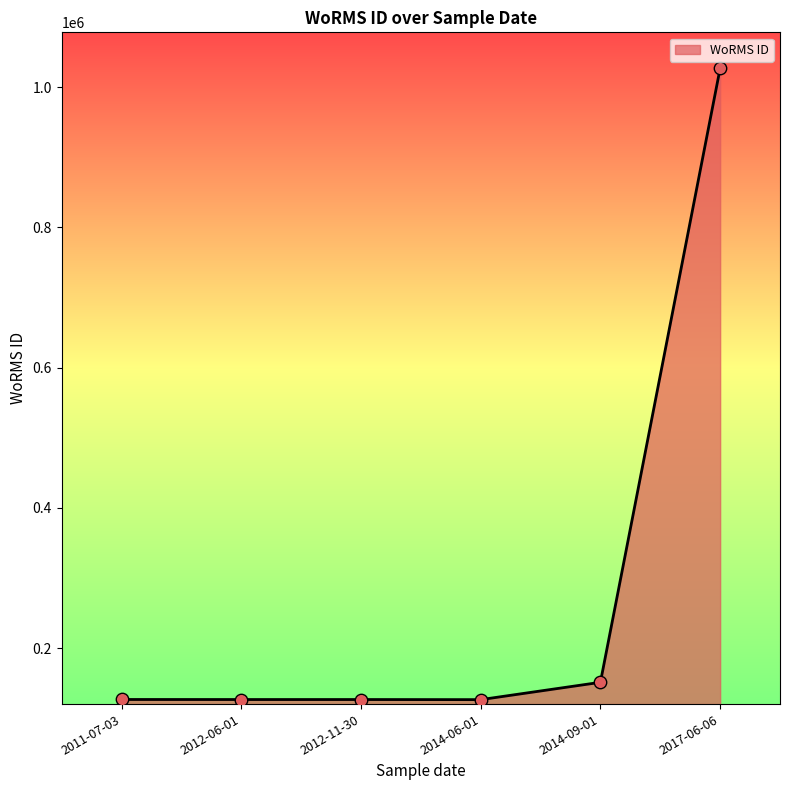

What is the ratio of the value at 2012-06-01 to the value at 2012-11-30?

1.0